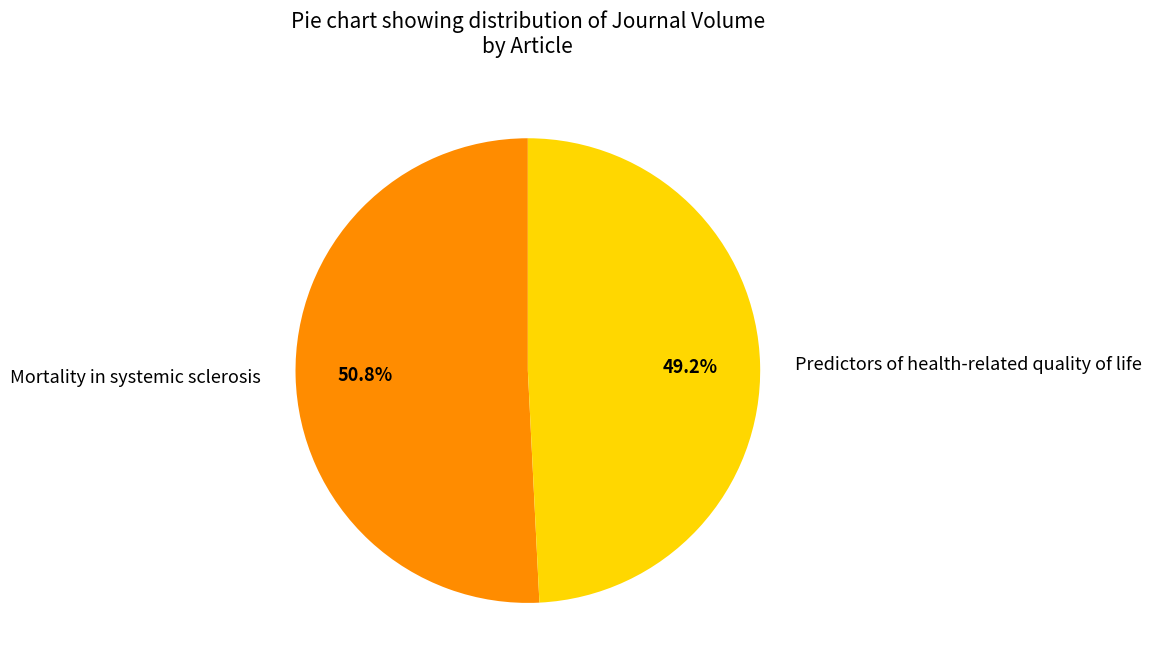

To the nearest percent, what is the difference between the largest and smallest slice percentages?

2%